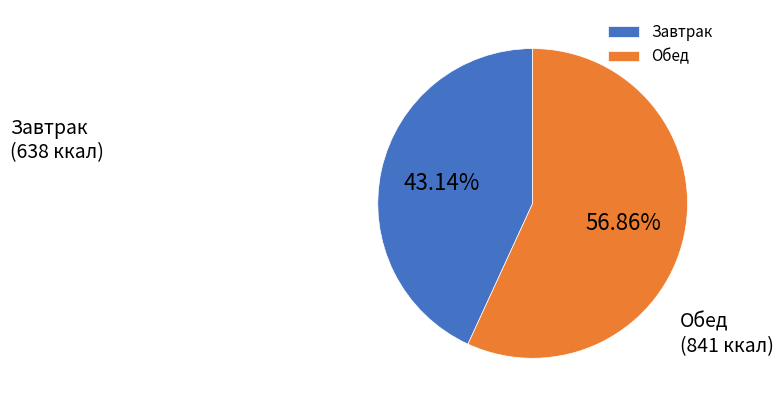

Which category has the smallest portion of the pie?

Завтрак